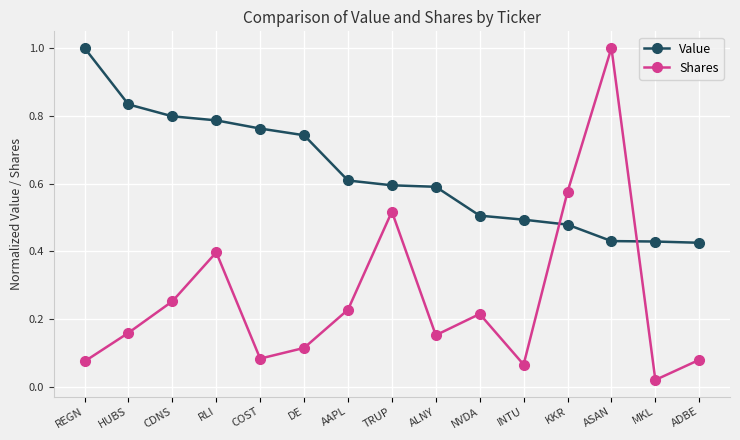

True or false: Shares and Value intersect in this chart.

True